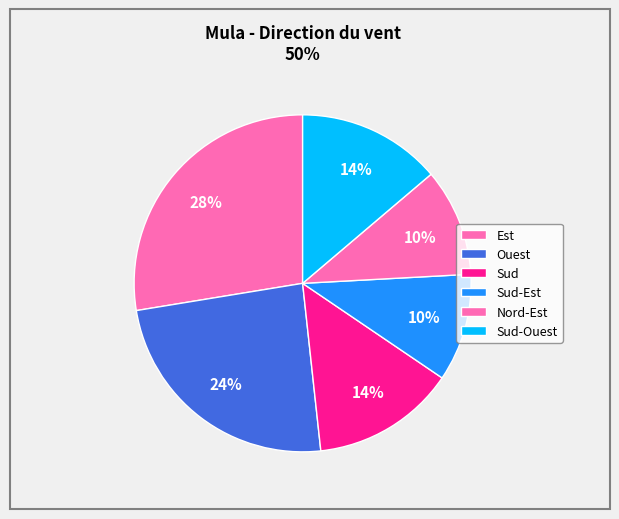

Count the number of slices in the pie.

6